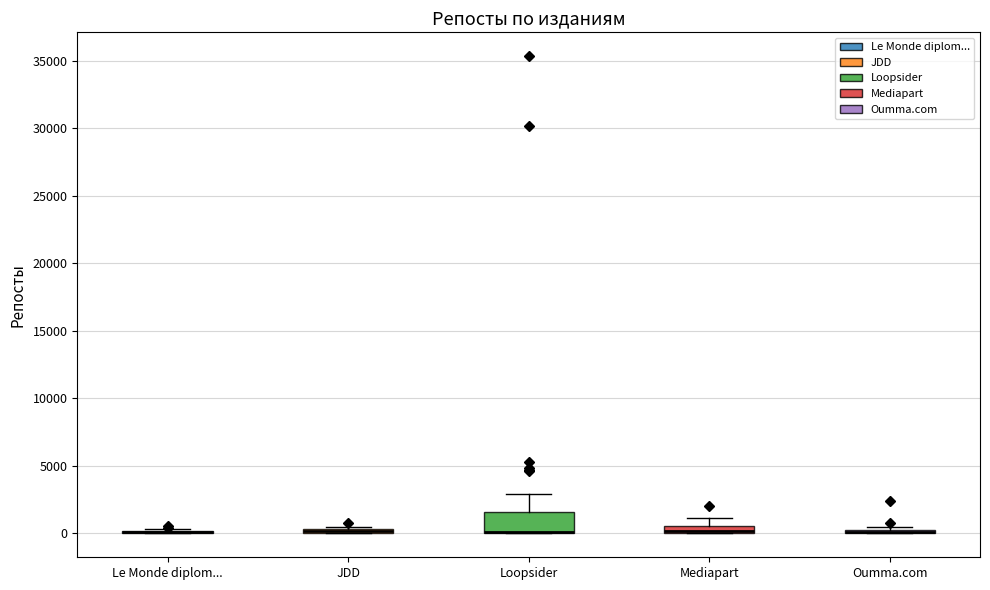

Which box is the tallest, from its lower edge to its upper edge?

Loopsider